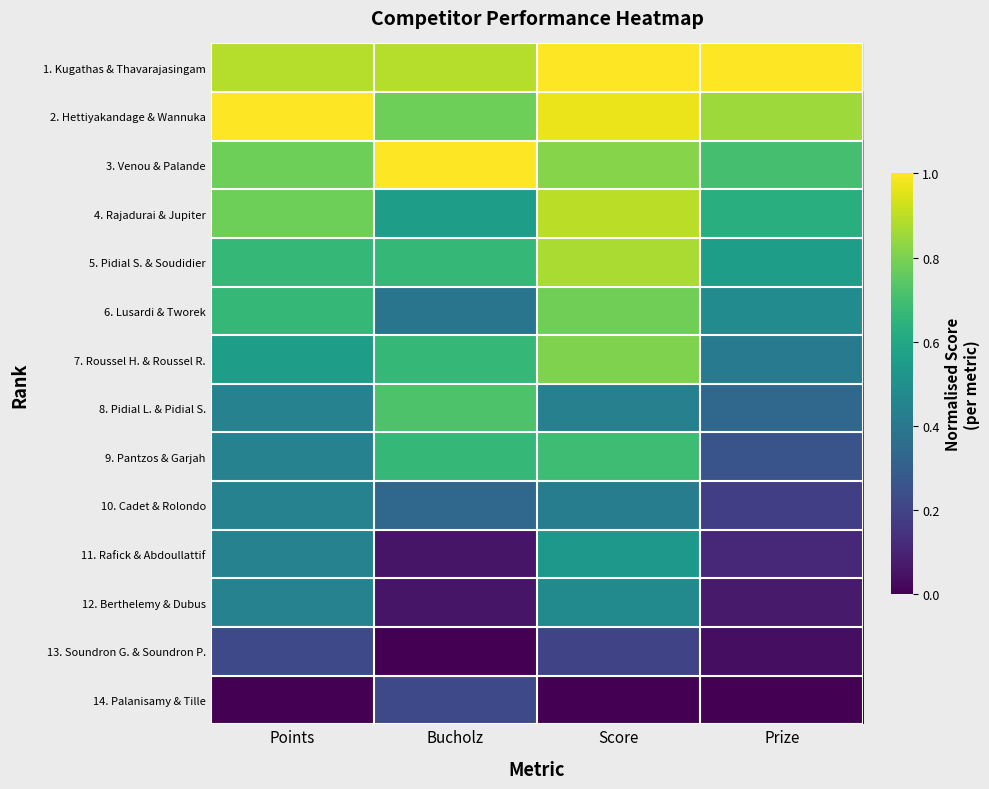

Which series changed the most between Score and Prize?

9. Pantzos & Garjah